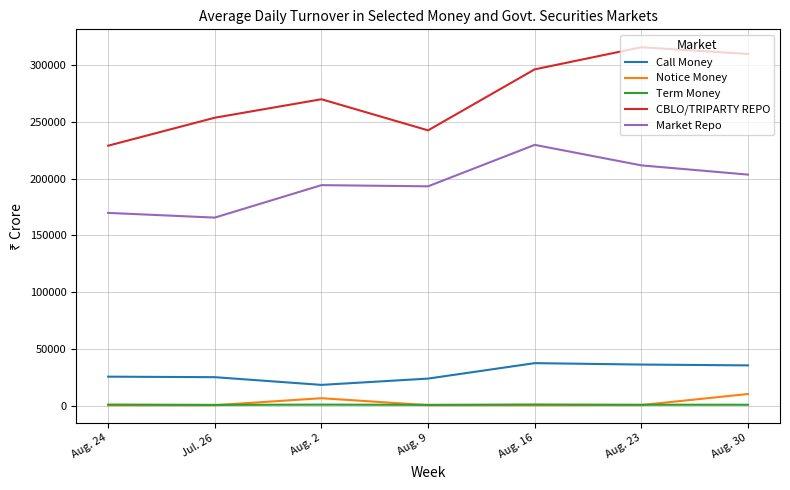

Which series has the largest total across all categories?

CBLO/TRIPARTY REPO